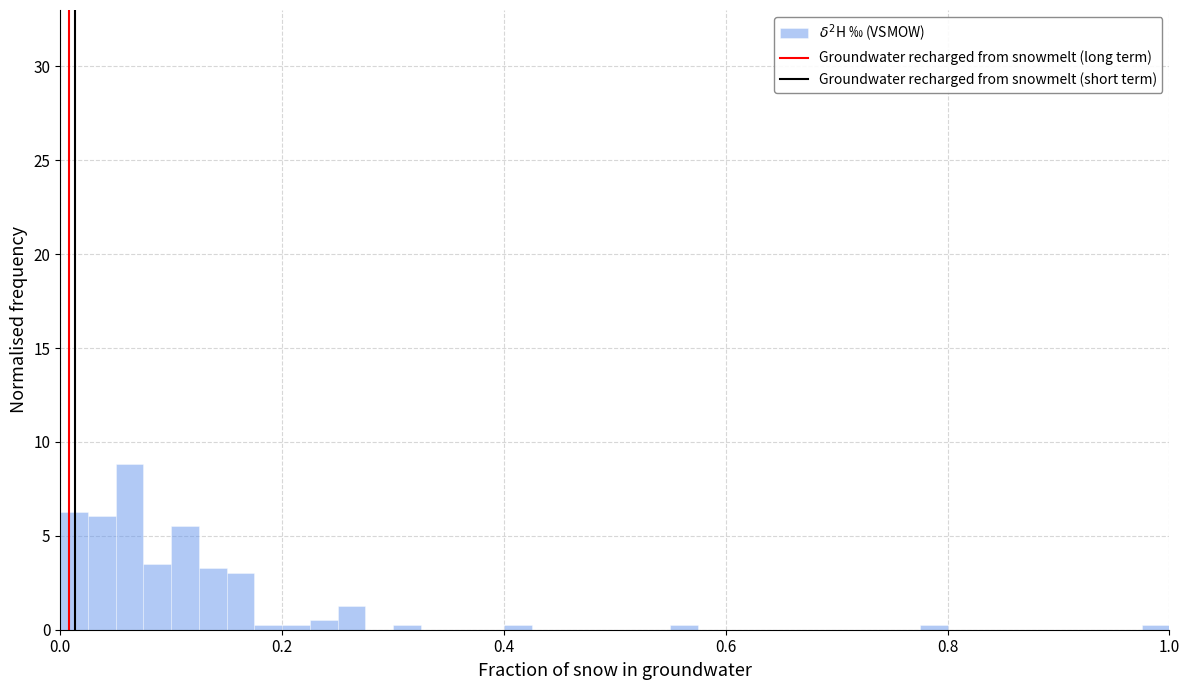

Around what value on the x-axis is the tallest bar? Give the approximate position of its centre, as read against the axis.

0.06